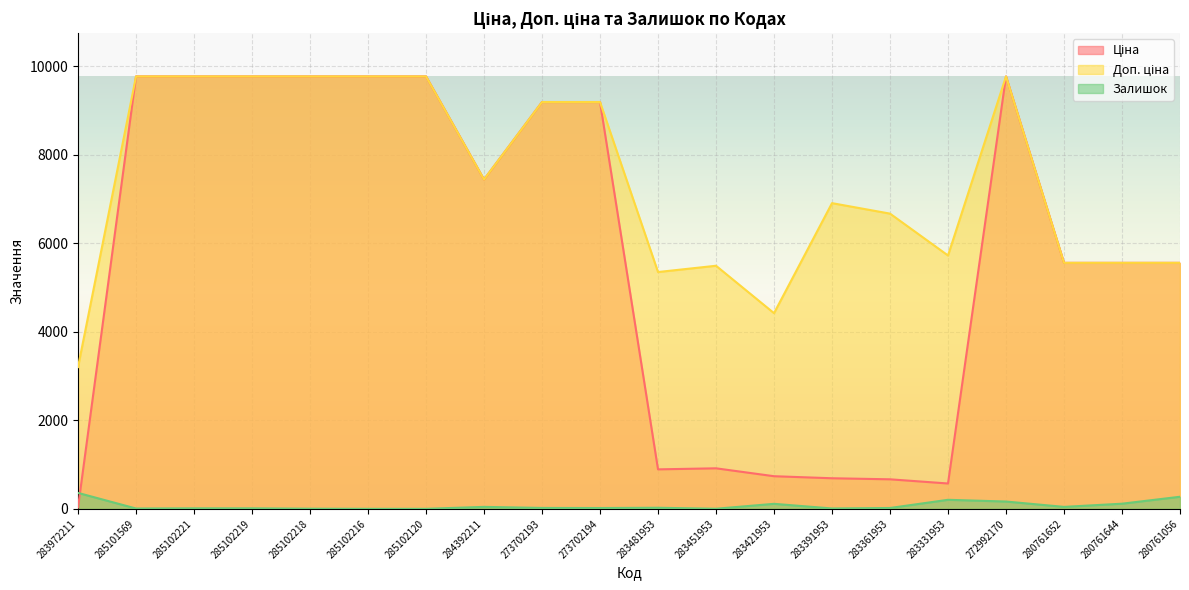

What is the value of the Залишок point at the 10th from the left?

18.0